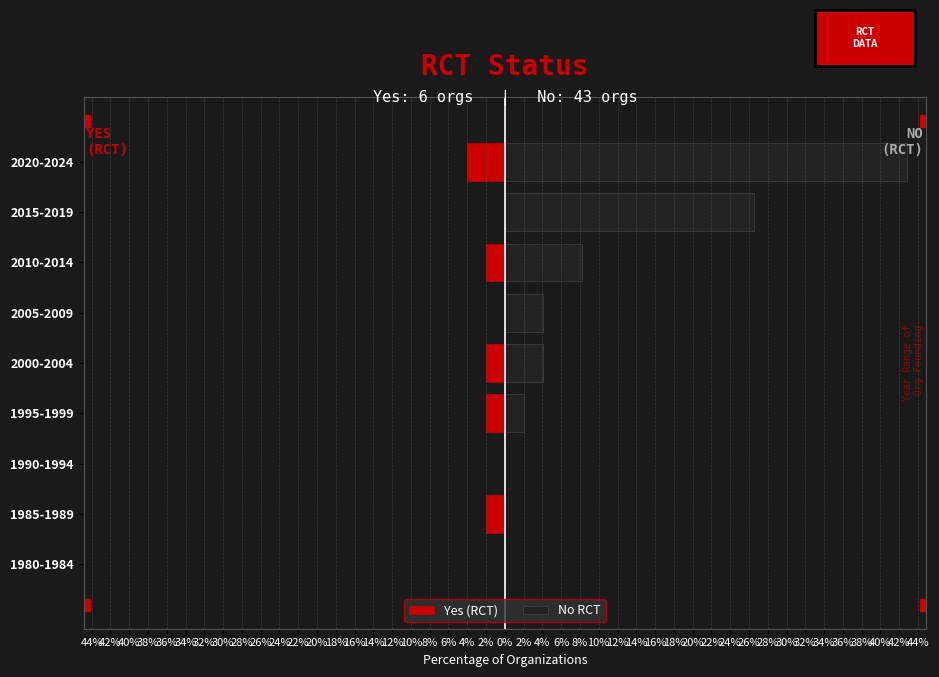

How many categories are shown in the chart?

9